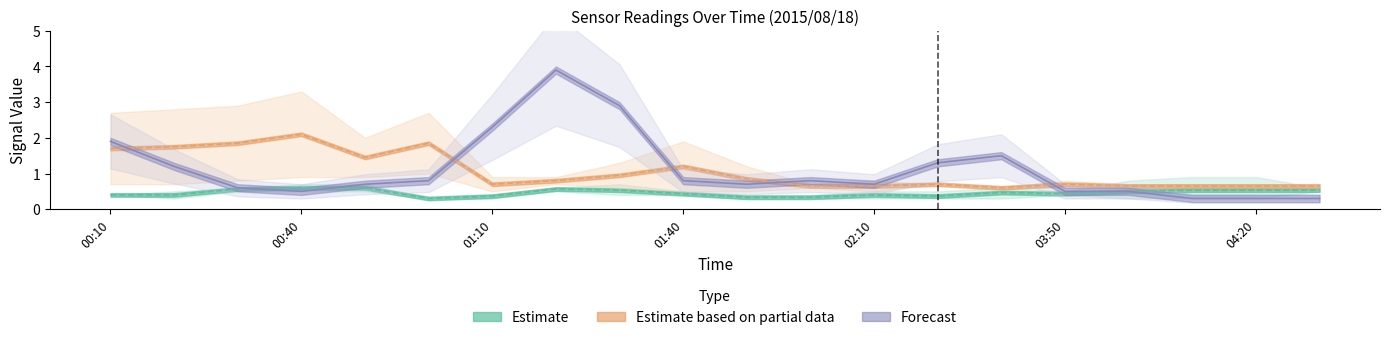

True or false: 2.047 and 3.376 cross at least once.

False